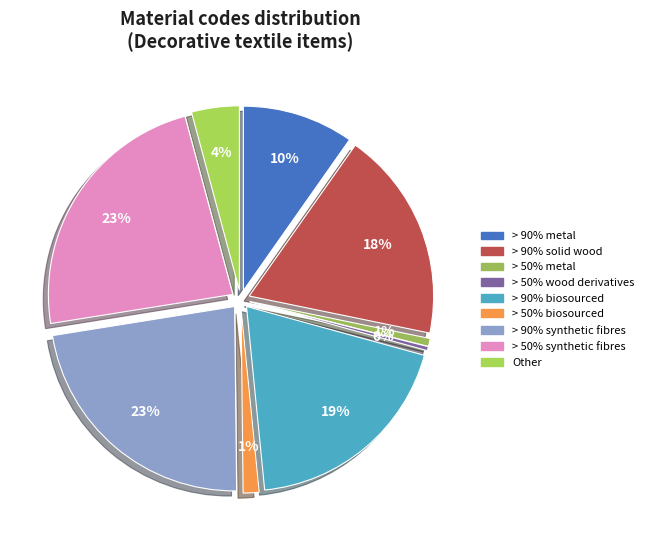

To the nearest percent, what portion does > 50% metal represent?

1%